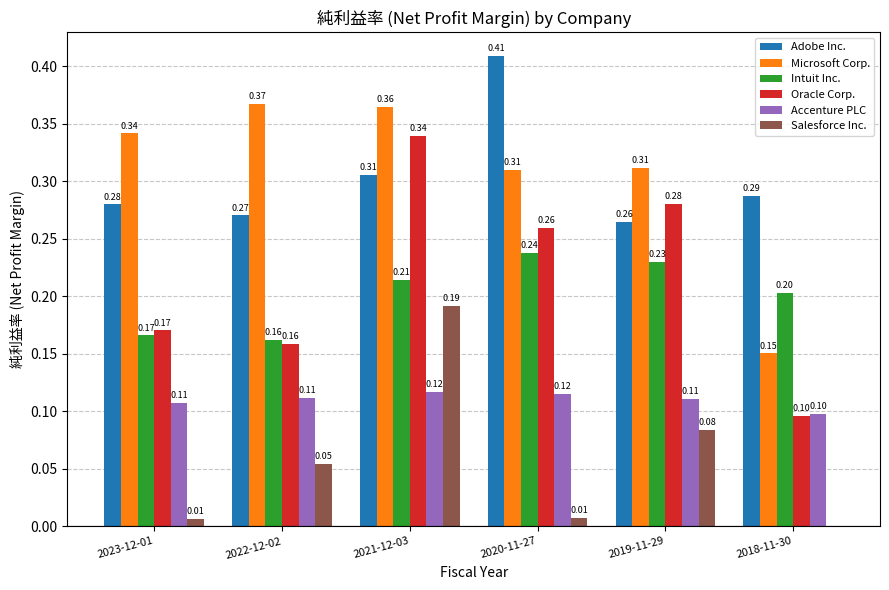

Is the value of Salesforce Inc. at 2019-11-29 greater than the value of Intuit Inc. at 2022-12-02?

No